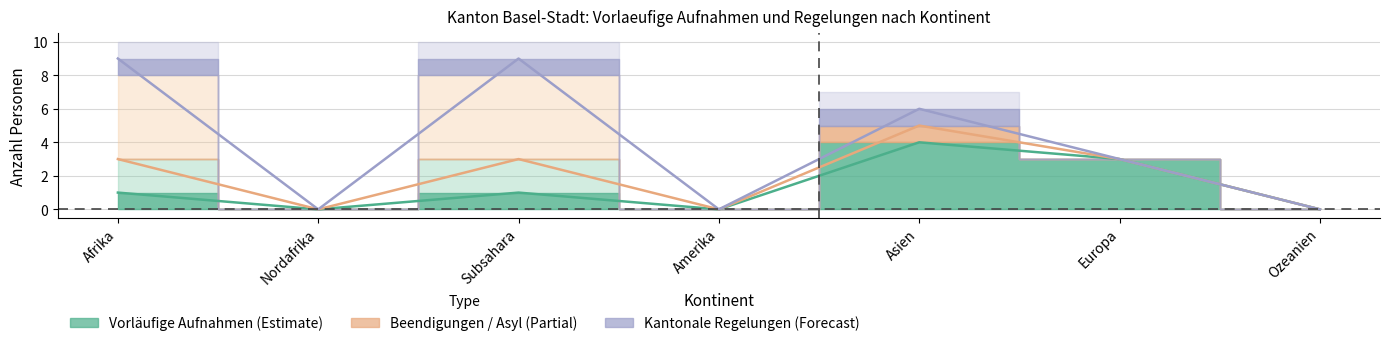

Reading left to right, extract all data points from this chart.

Vorl. Aufnahmen (Estimate): Afrika=1	Nordafrika=0	Subsahara=1	Amerika=0	Asien=4	Europa=3	Ozeanien=0
Beendigungen / Asyl (Partial): Afrika=3	Nordafrika=0	Subsahara=3	Amerika=0	Asien=5	Europa=3	Ozeanien=0
Kantonale Regelungen (Forecast): Afrika=9	Nordafrika=0	Subsahara=9	Amerika=0	Asien=6	Europa=3	Ozeanien=0